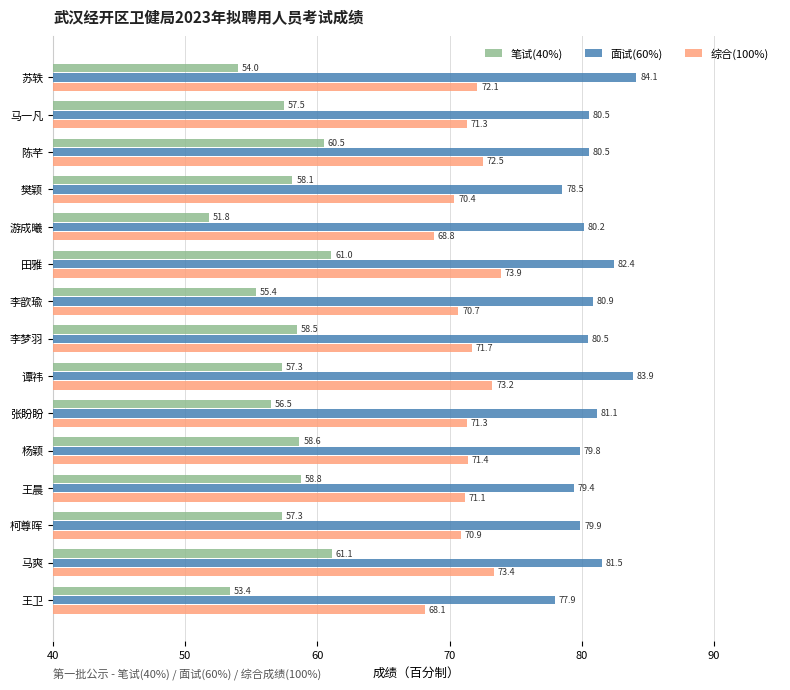

At which label is 面试(60%) closest to 81?

李歆瑜